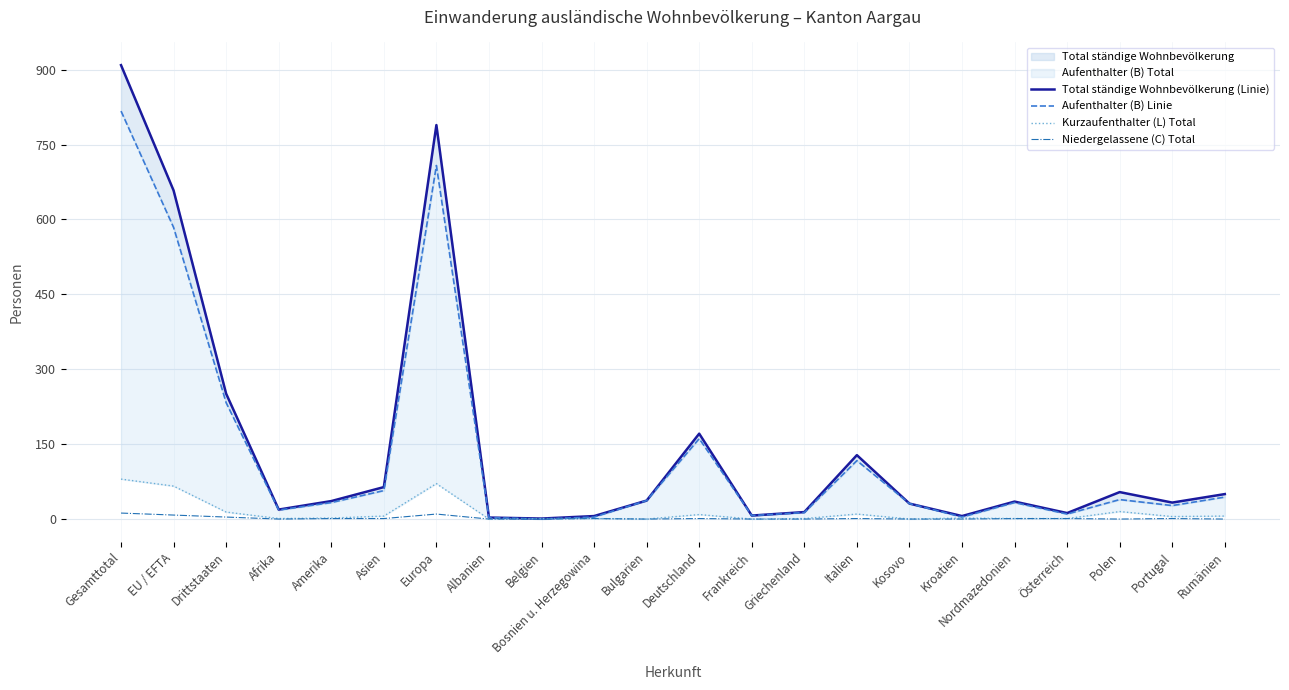

At which category does Kurzaufenthalter (L) Total reach its first local valley?

Afrika